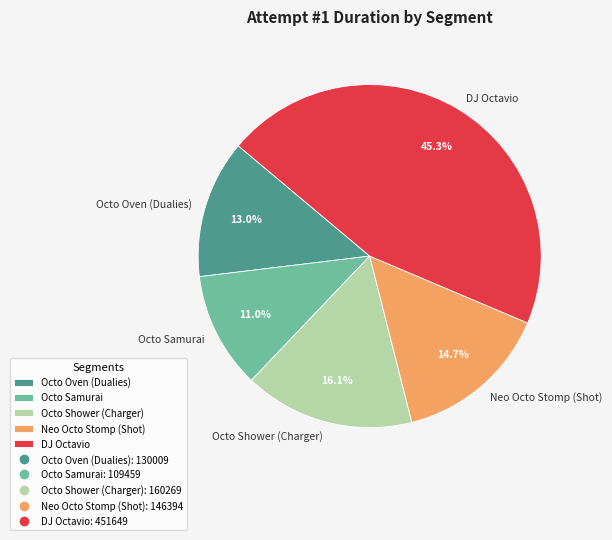

How many segments does this pie chart have?

5